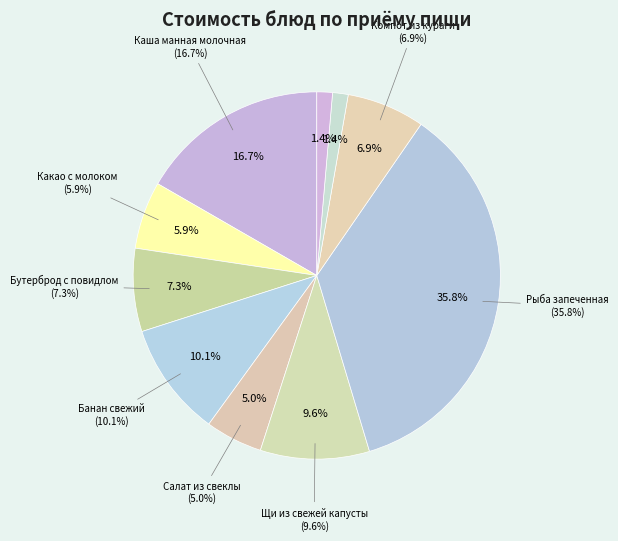

To the nearest percent, what percentage of the pie is Бутерброд с повидлом?

7%